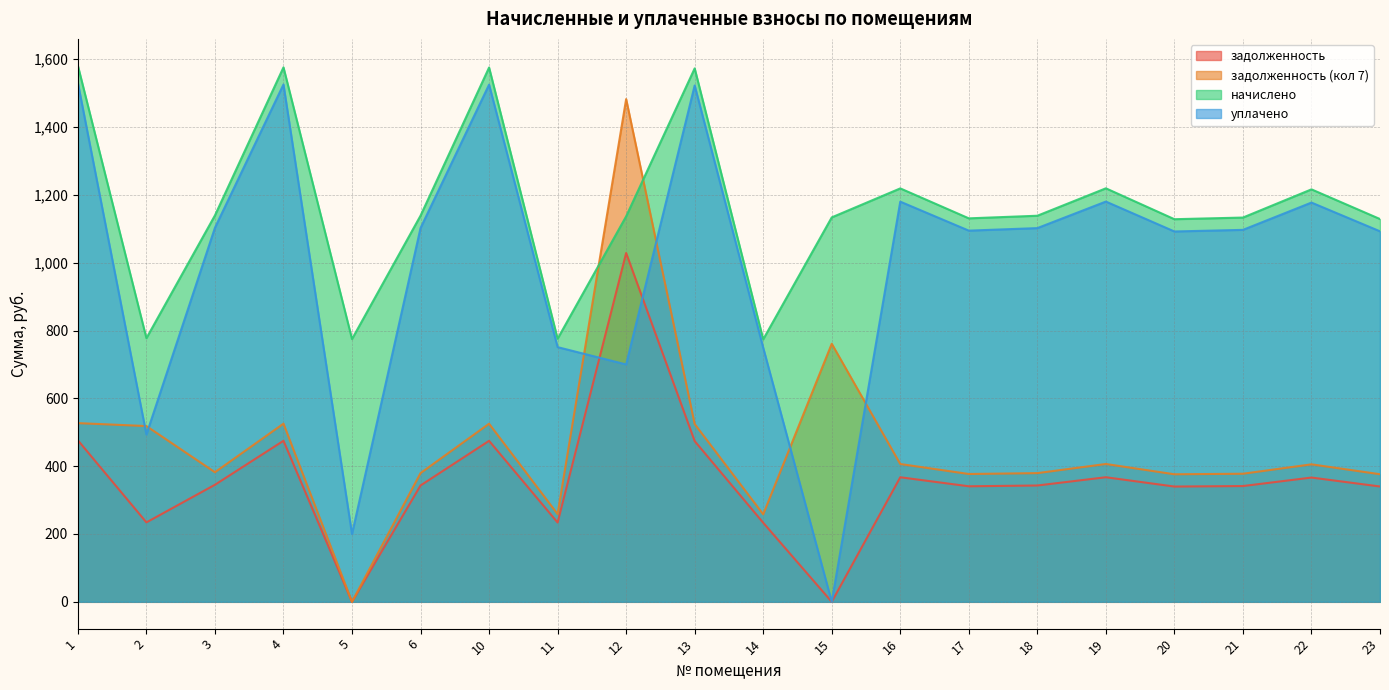

How many times do начислено and задолженность (кол 7) cross each other?

2